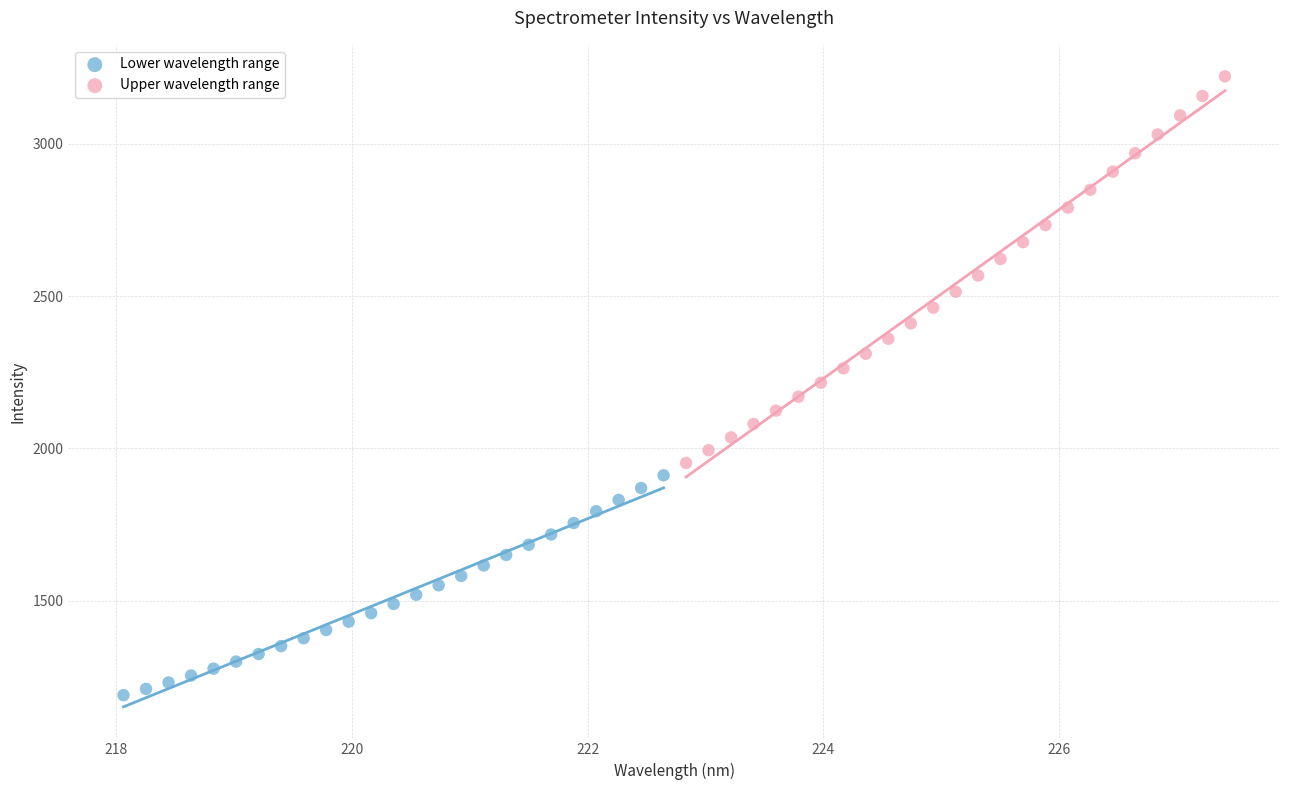

What are all the series names shown in the legend?

Lower wavelength range, Upper wavelength range